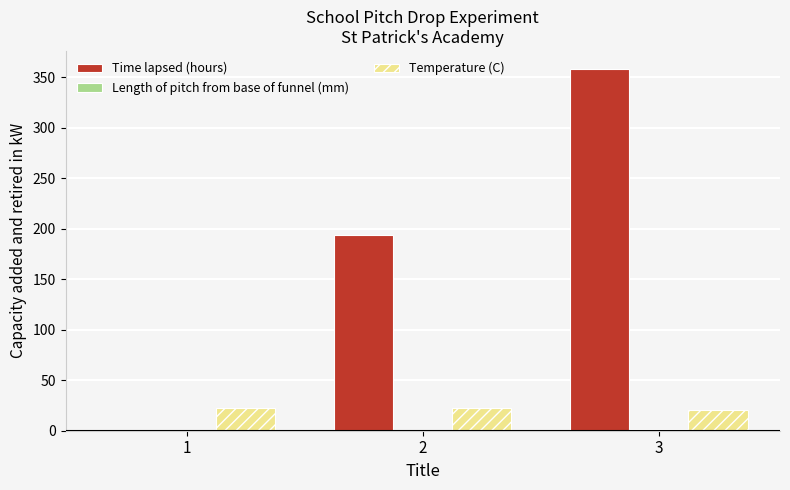

Is it true that Time lapsed (hours) equals 193.5 at 2?

True